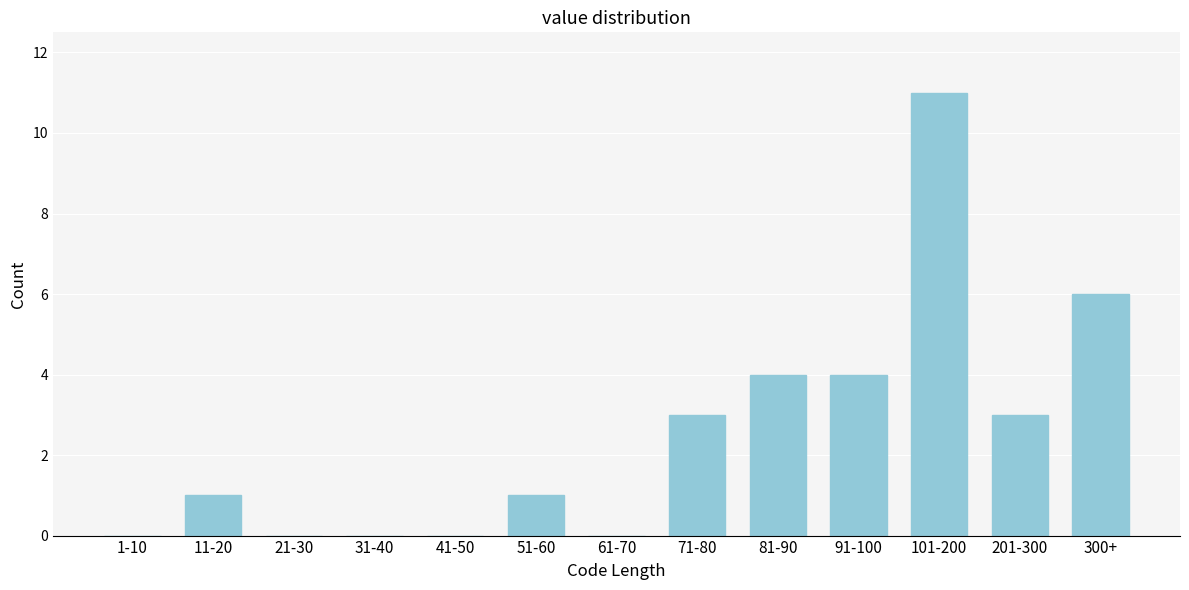

Reading right to left, transcribe all the data shown in this chart.

300+=6	201-300=3	101-200=11	91-100=4	81-90=4	71-80=3	61-70=0	51-60=1	41-50=0	31-40=0	21-30=0	11-20=1	1-10=0